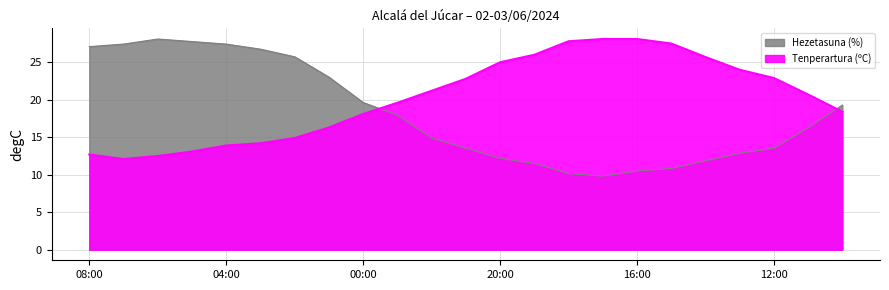

At which label does Hezetasuna (%) first exceed 16?

08:00